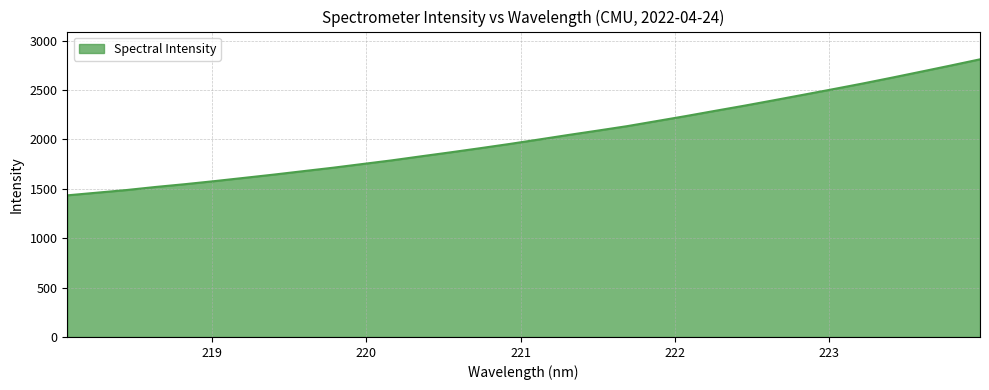

How many categories are shown in the chart?

32